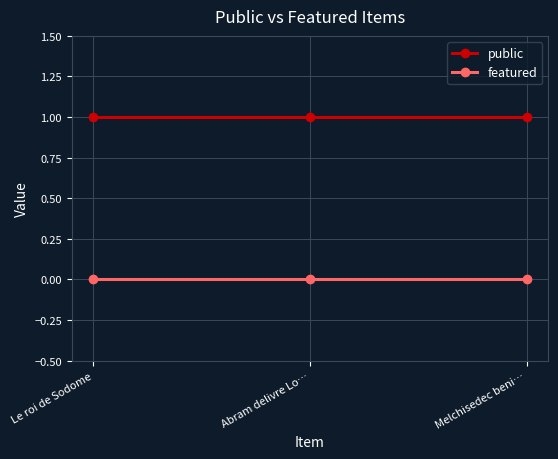

What is the sum of the public values at Melchisedec beni… and Abram delivre Lo…?

2